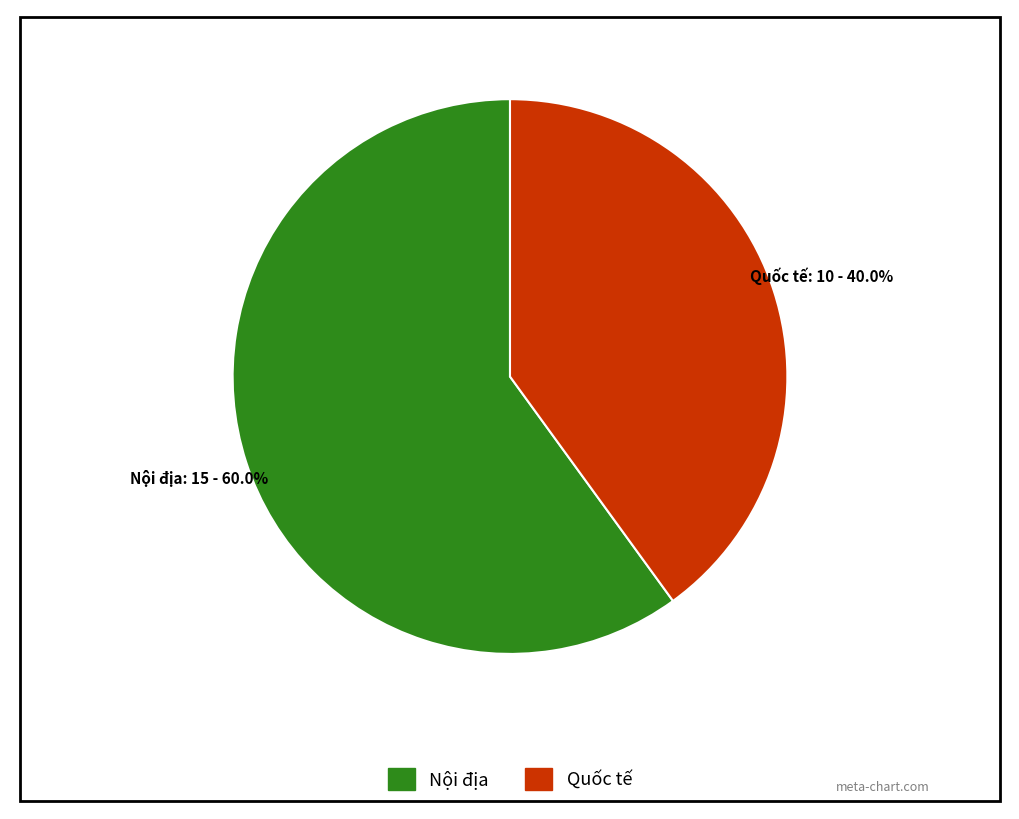

To the nearest percent, what is the difference between the largest and smallest slice percentages?

20%